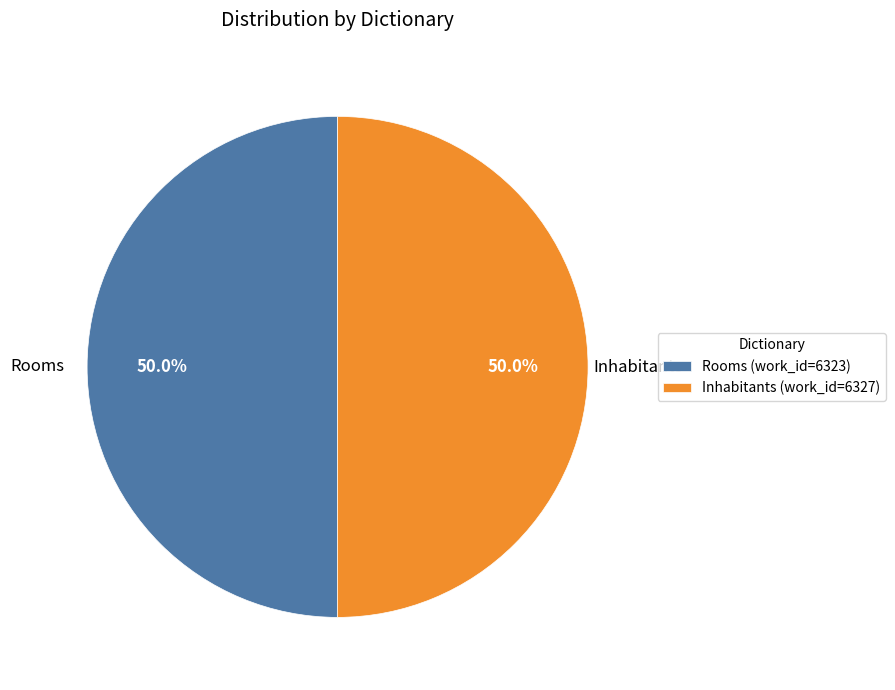

What is the ratio of the value at Rooms to the value at Inhabitants?

1.0